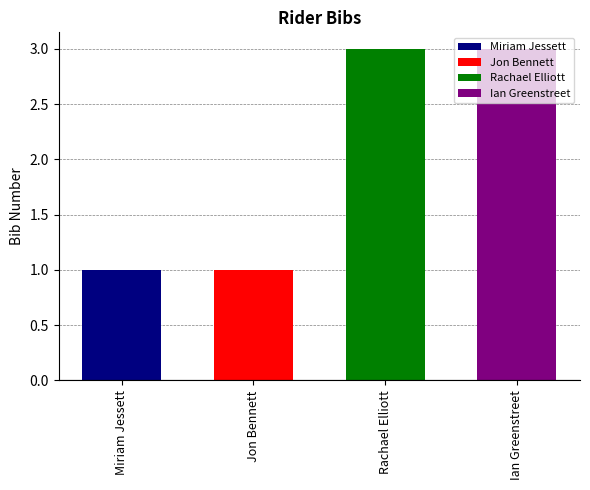

What is the greatest value displayed?

3